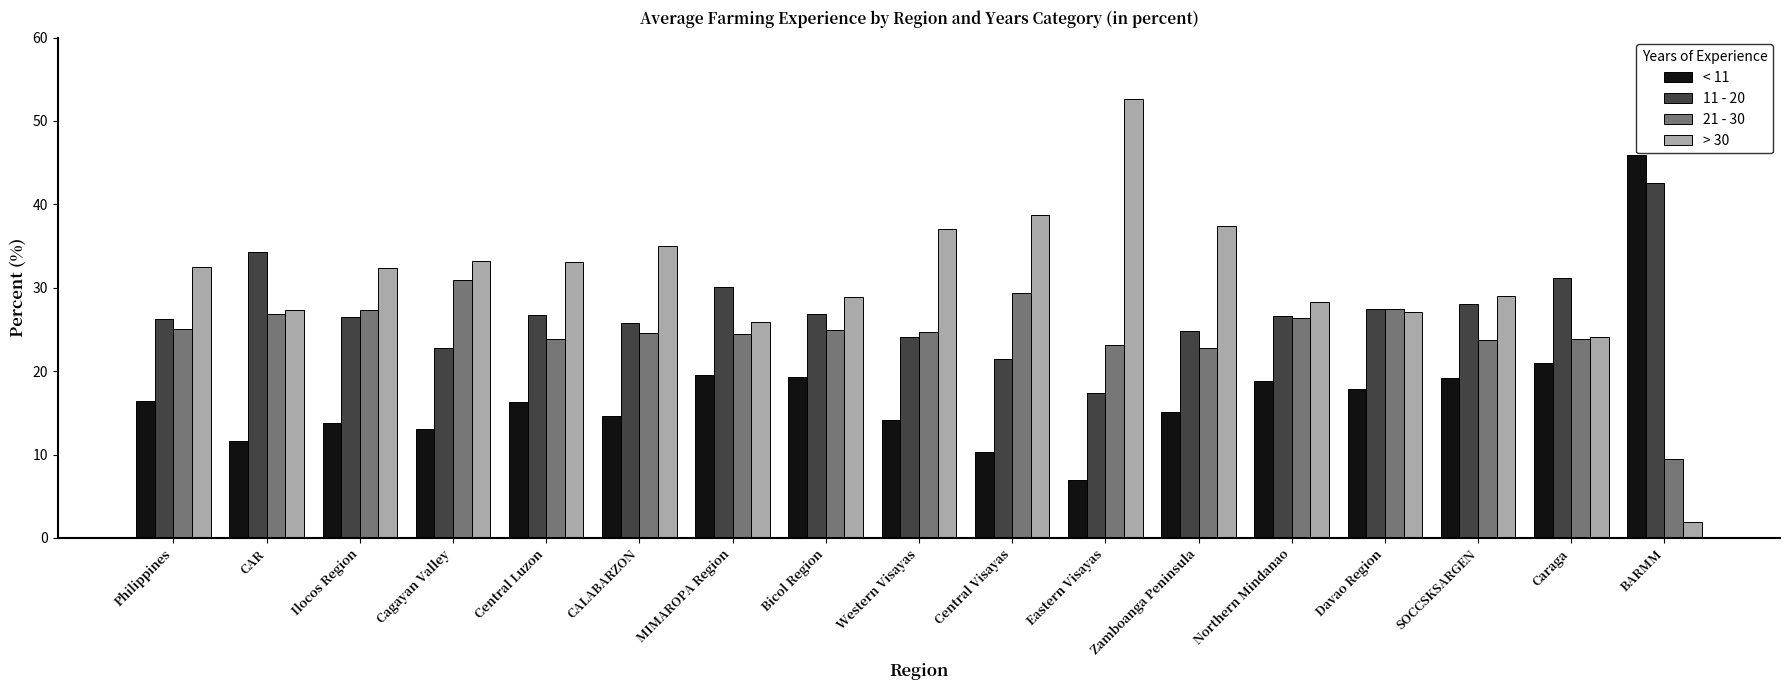

At how many categories does at least one series exceed 3?

17